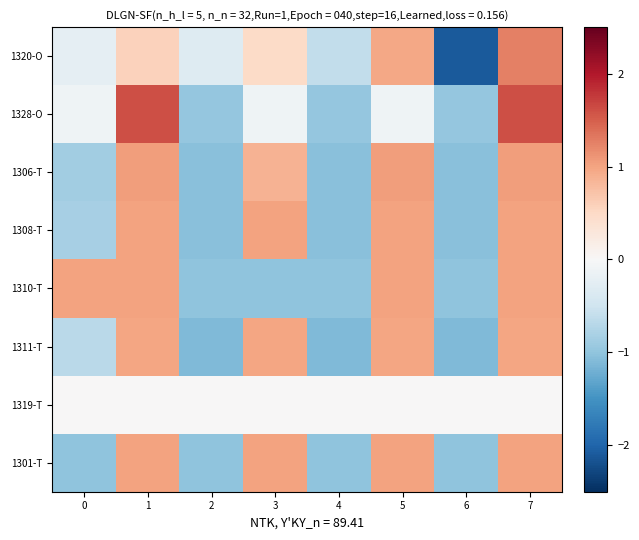

Reading left to right, extract all data points from this chart.

1320-O: 0=-0.2	1=0.6	2=-0.3	3=0.5	4=-0.6	5=1.0	6=-2.1	7=1.3
1328-O: 0=-0.1	1=1.6	2=-1.0	3=-0.1	4=-1.0	5=-0.1	6=-1.0	7=1.6
1306-T: 0=-0.9	1=1.0	2=-1.0	3=0.9	4=-1.0	5=1.0	6=-1.0	7=1.0
1308-T: 0=-0.8	1=1.0	2=-1.1	3=1.0	4=-1.1	5=1.0	6=-1.1	7=1.0
1310-T: 0=1.0	1=1.0	2=-1.0	3=-1.0	4=-1.0	5=1.0	6=-1.0	7=1.0
1311-T: 0=-0.7	1=1.0	2=-1.1	3=1.0	4=-1.1	5=1.0	6=-1.1	7=1.0
1319-T: 0=0.0	1=0.0	2=0.0	3=0.0	4=0.0	5=0.0	6=0.0	7=0.0
1301-T: 0=-1.0	1=1.0	2=-1.0	3=1.0	4=-1.0	5=1.0	6=-1.0	7=1.0